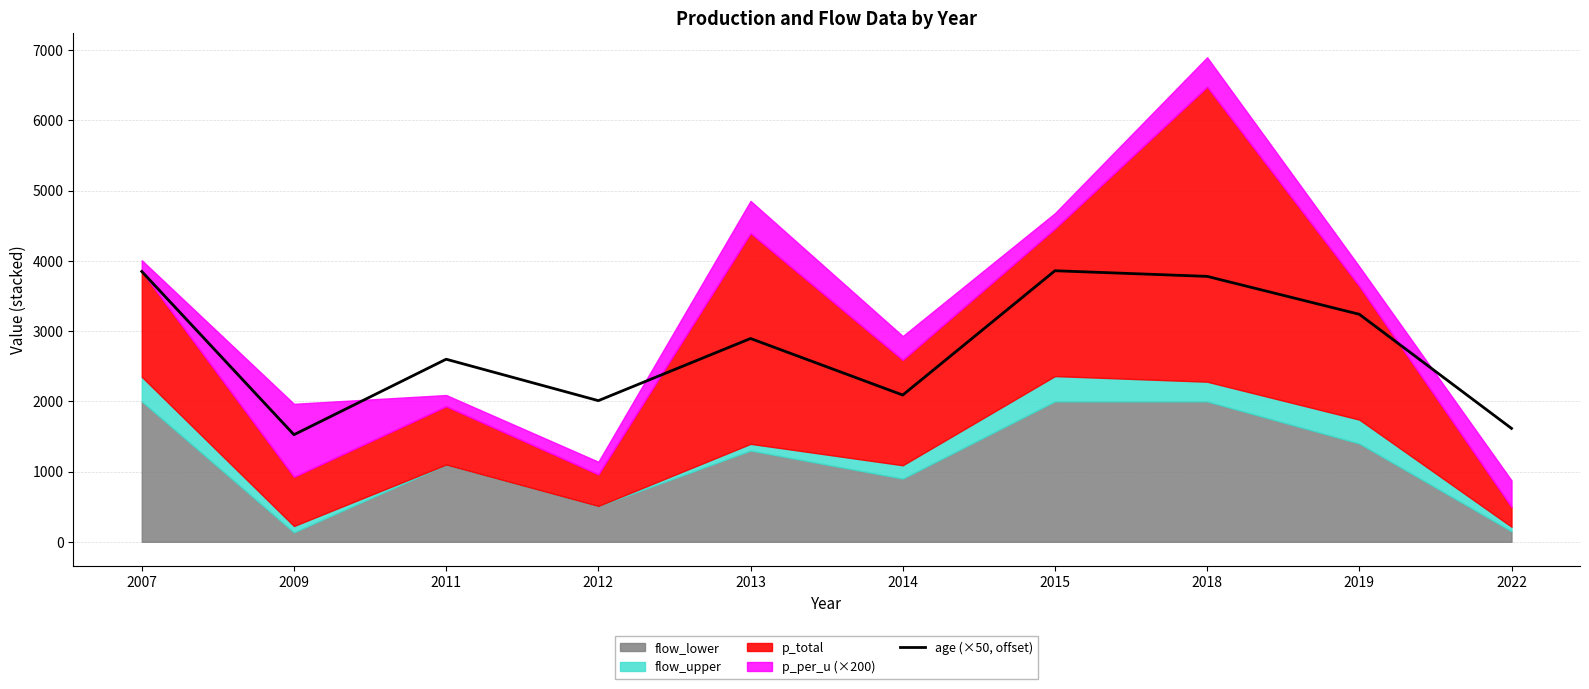

Where is the data nearest to the value 2692?

2011